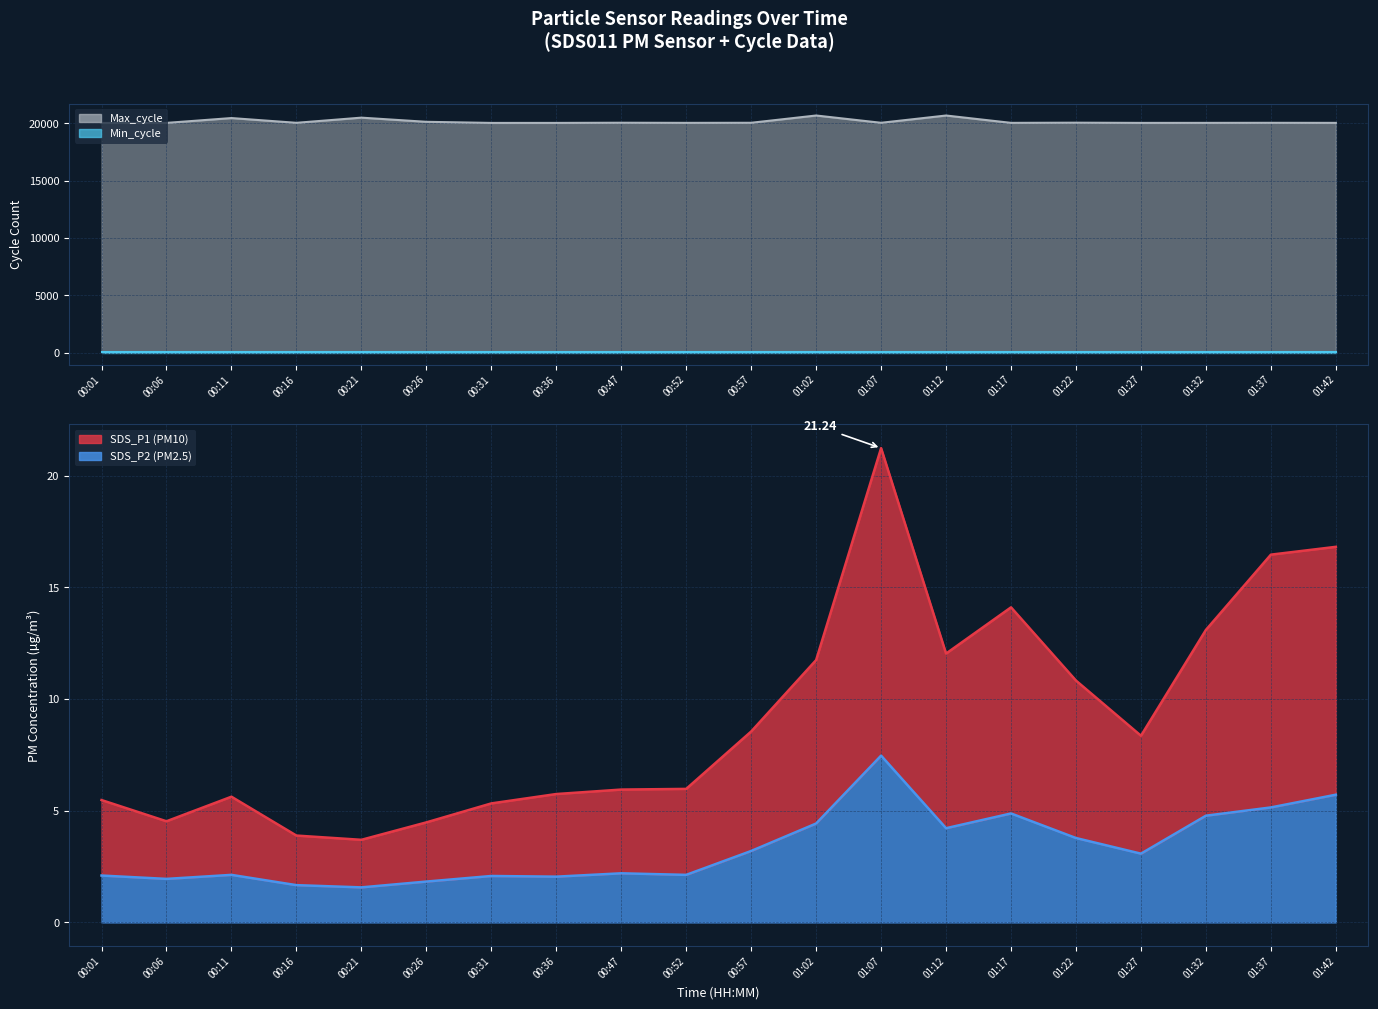

The value of Min_cycle at 00:11 is 41. True or false?

False